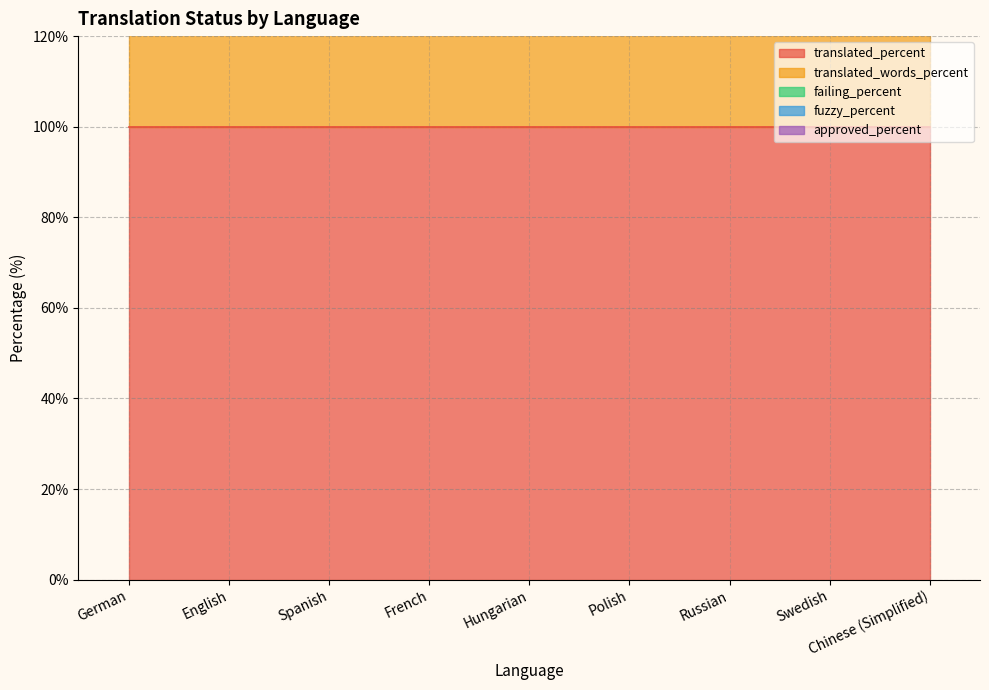

Rank the series at Polish from lowest to highest value.

failing_percent, fuzzy_percent, approved_percent, translated_percent, translated_words_percent